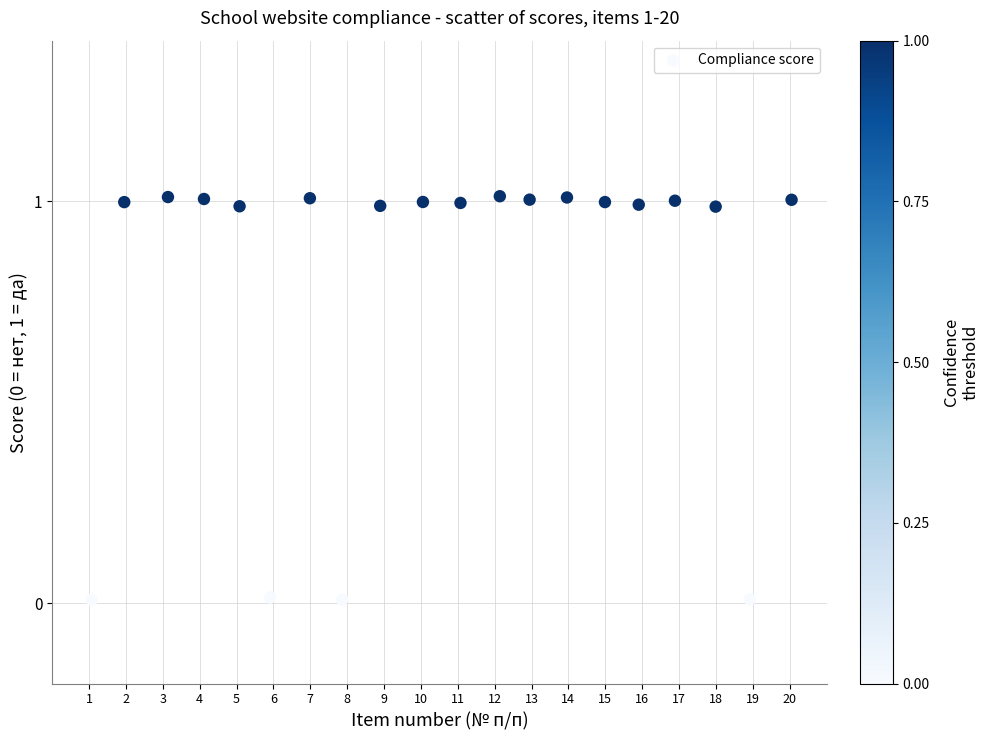

What is the range of X values (max minus min)?

19.0